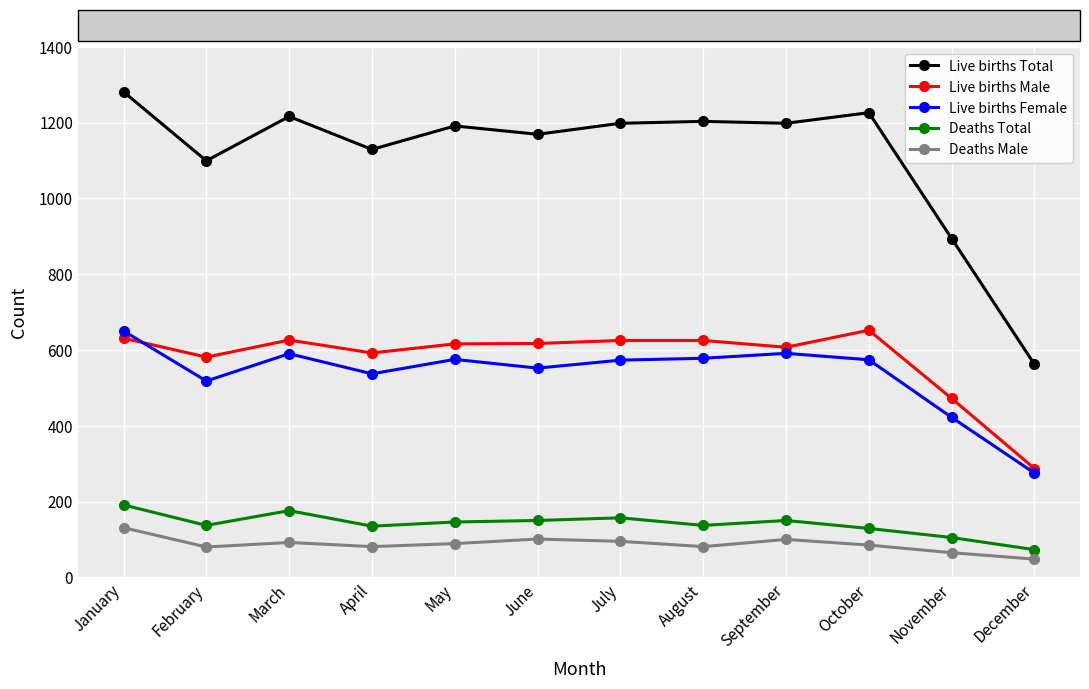

What are all the series names shown in the legend?

Live births Total, Live births Male, Live births Female, Deaths Total, Deaths Male